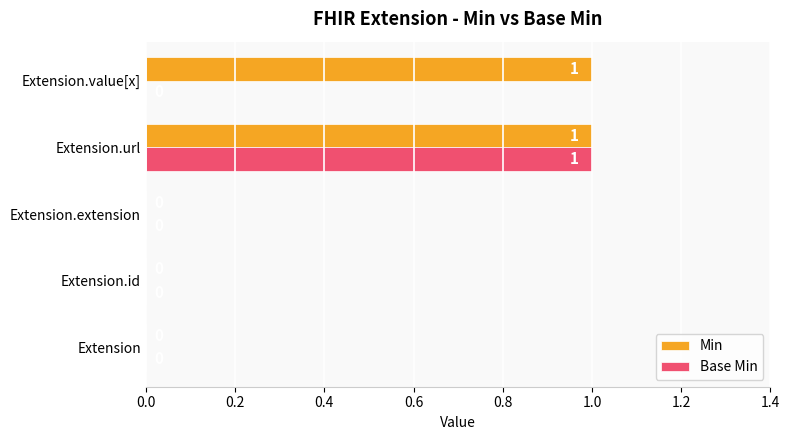

How many values in Base Min are above zero?

1